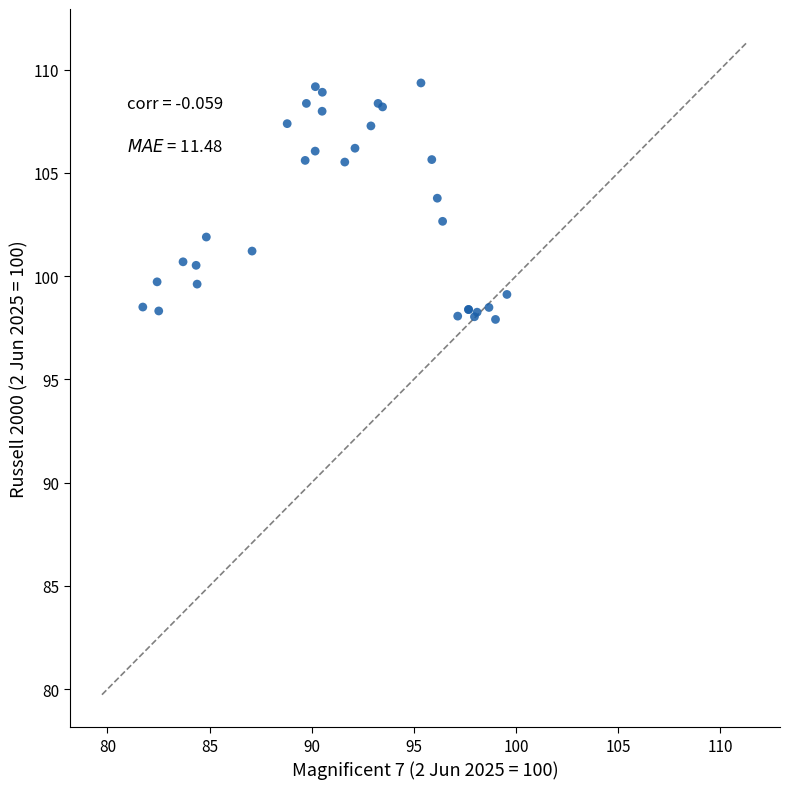

What Y value in the scatter plot is closest to 103?

102.7